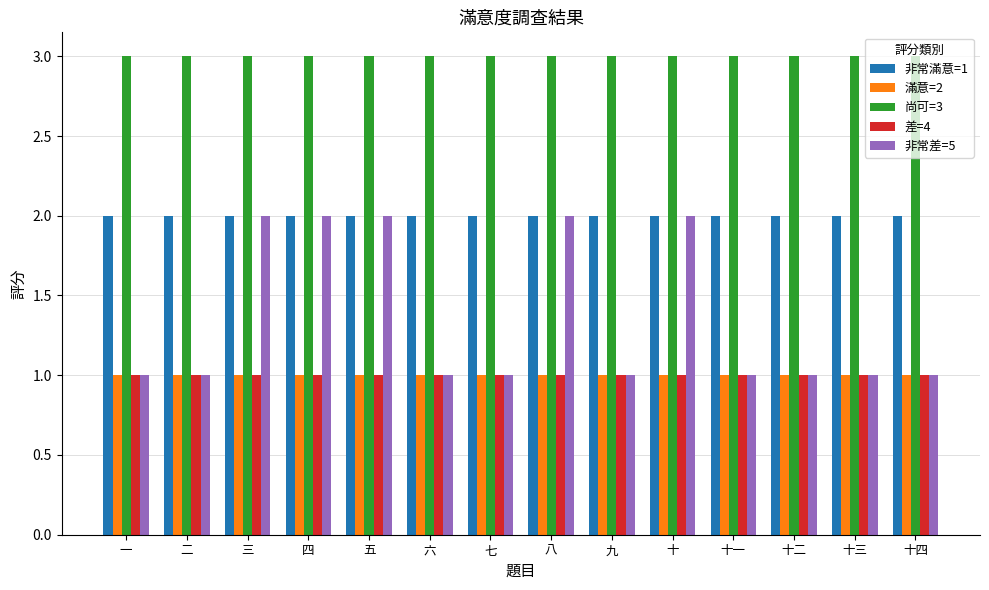

The value of 非常滿意=1 at 十四 is 4. True or false?

False